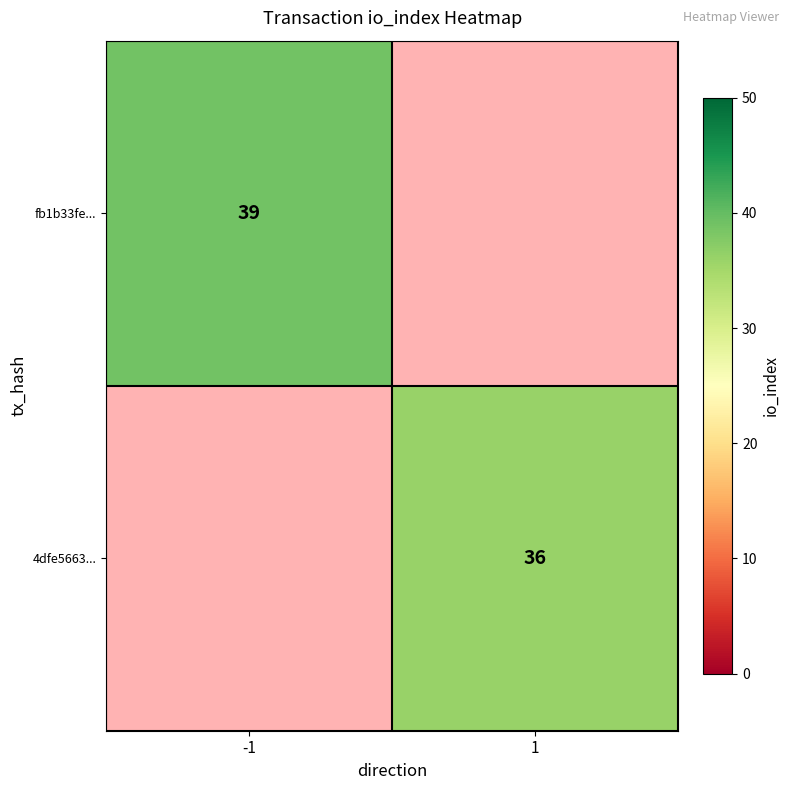

True or false: fb1b33fe... has a value of 11 at -1.

False